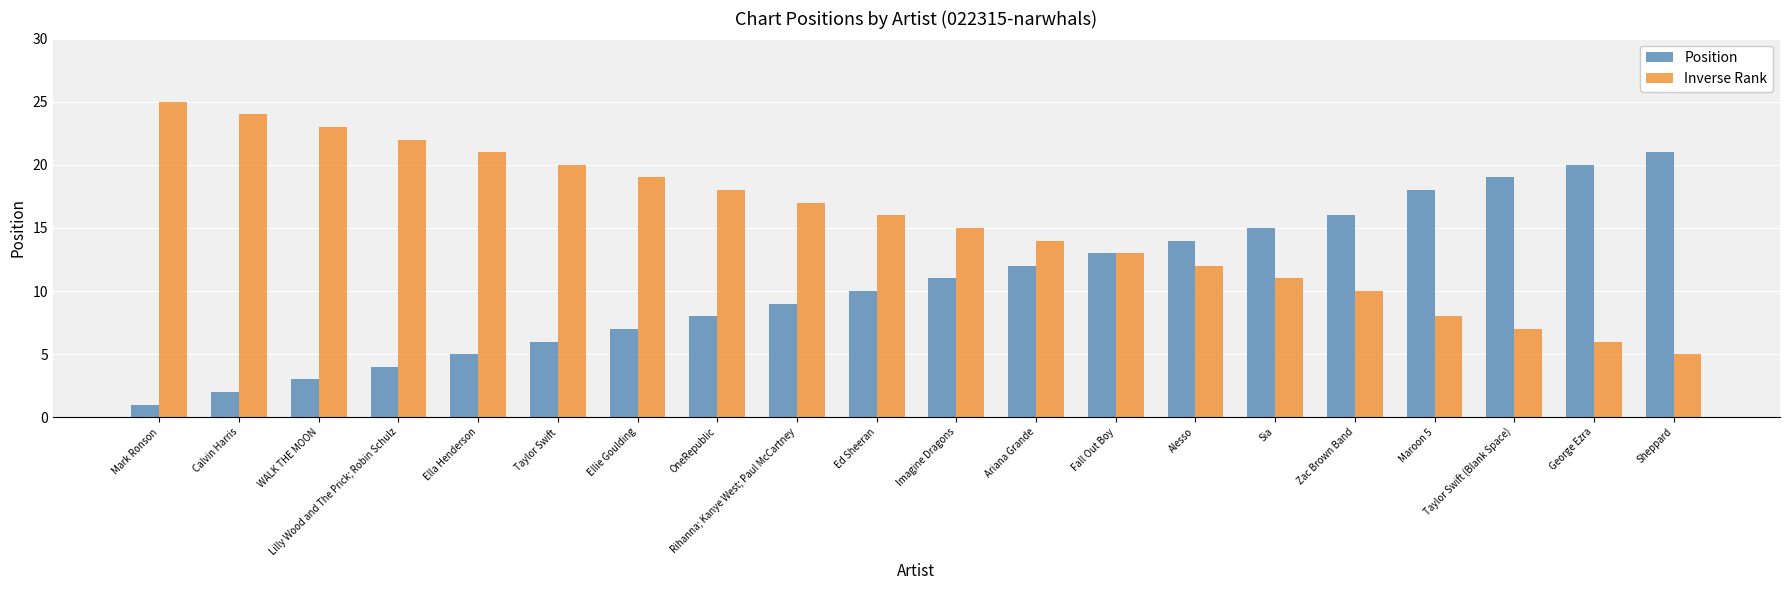

Reading left to right, extract all data points from this chart.

Position: 1	2	3	4	5	6	7	8	9	10	11	12	13	14	15	16	18	19	20	21
Inverse Rank: 25	24	23	22	21	20	19	18	17	16	15	14	13	12	11	10	8	7	6	5